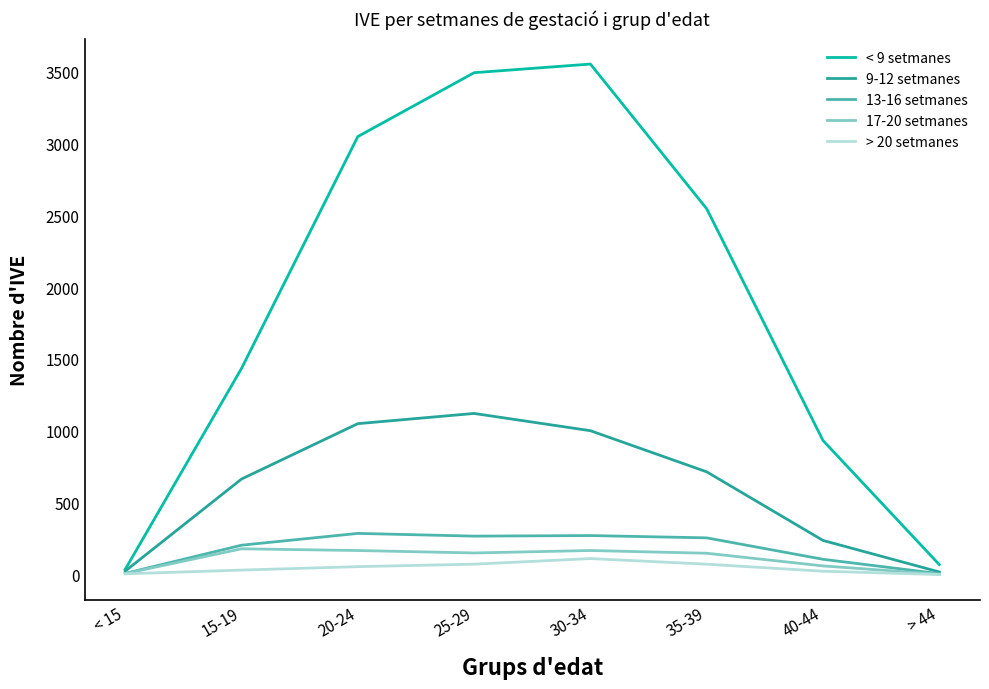

What is the maximum value shown in the chart?

3550